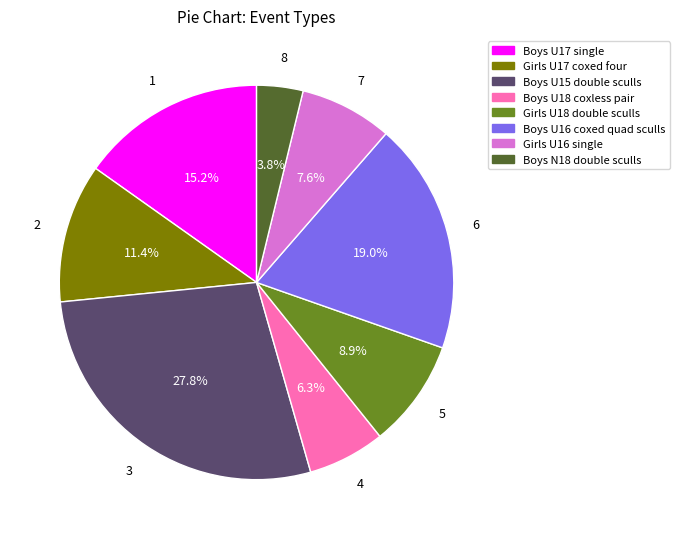

Rank the categories by value from highest to lowest.

Boys U15 double sculls, Boys U16 coxed quad sculls, Boys U17 single, Girls U17 coxed four, Girls U18 double sculls, Girls U16 single, Boys U18 coxless pair, Boys N18 double sculls